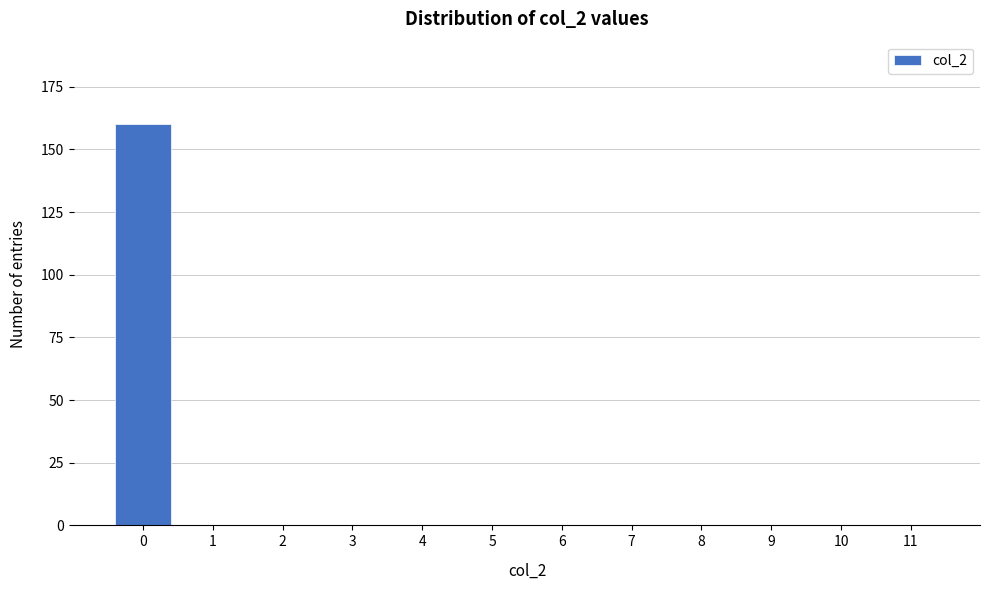

Reading right to left, extract all data points from this chart.

11=0	10=0	9=0	8=0	7=0	6=0	5=0	4=0	3=0	2=0	1=0	0=160